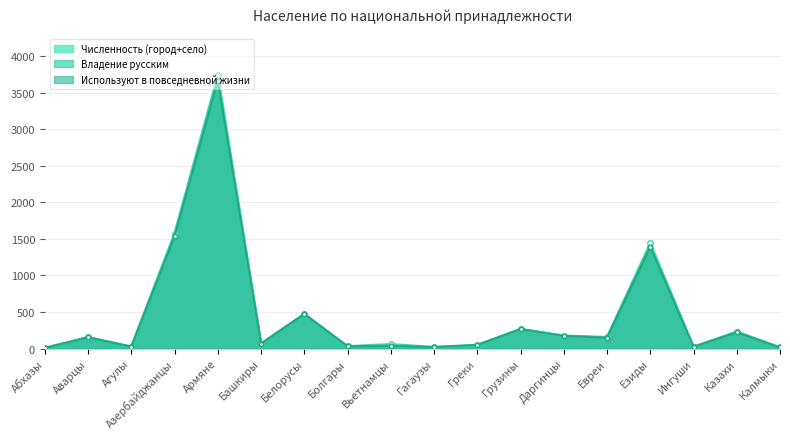

True or false: Используют в повседневной жизни and Владение русским cross at least once.

False